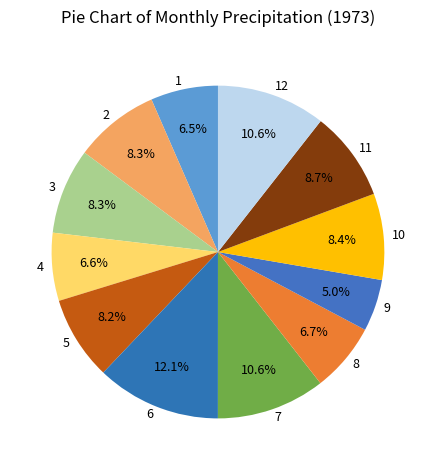

The 4 slice represents 7% of the pie. True or false?

True